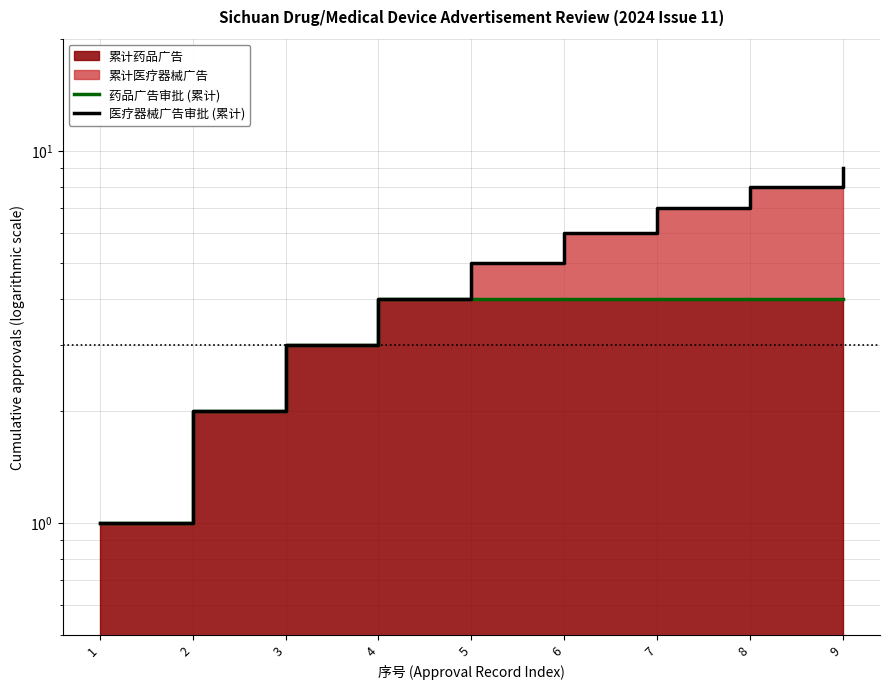

Which has a higher value, 8 or 6?

8